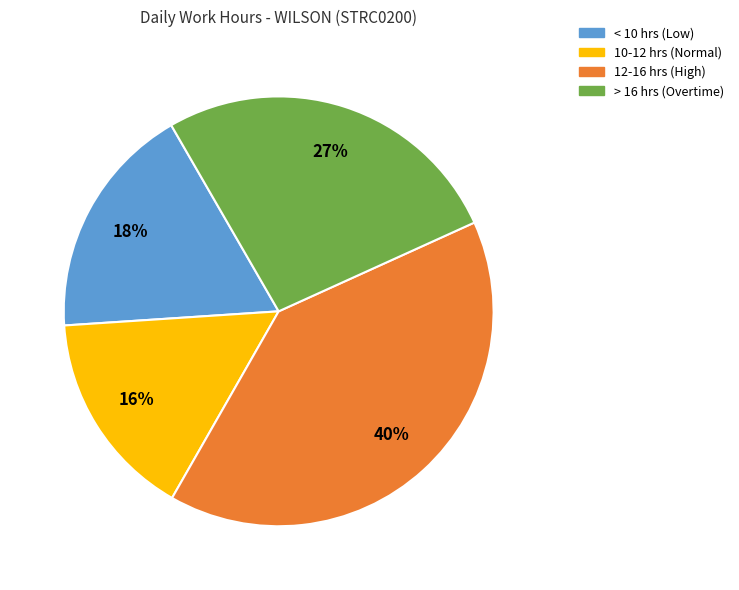

The < 10 hrs (Low) slice represents 18% of the pie. True or false?

True